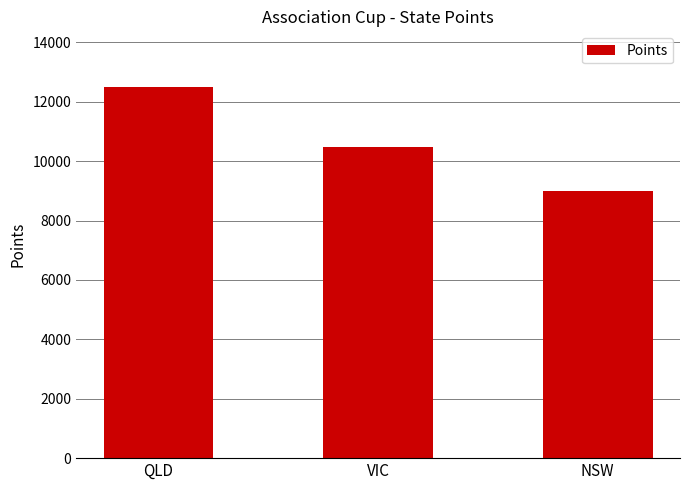

Are the bars horizontal?

No